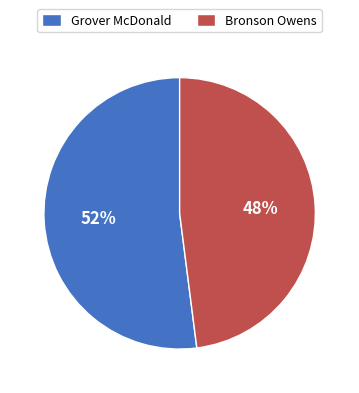

Is it true that Bronson Owens is 34% of the pie?

False